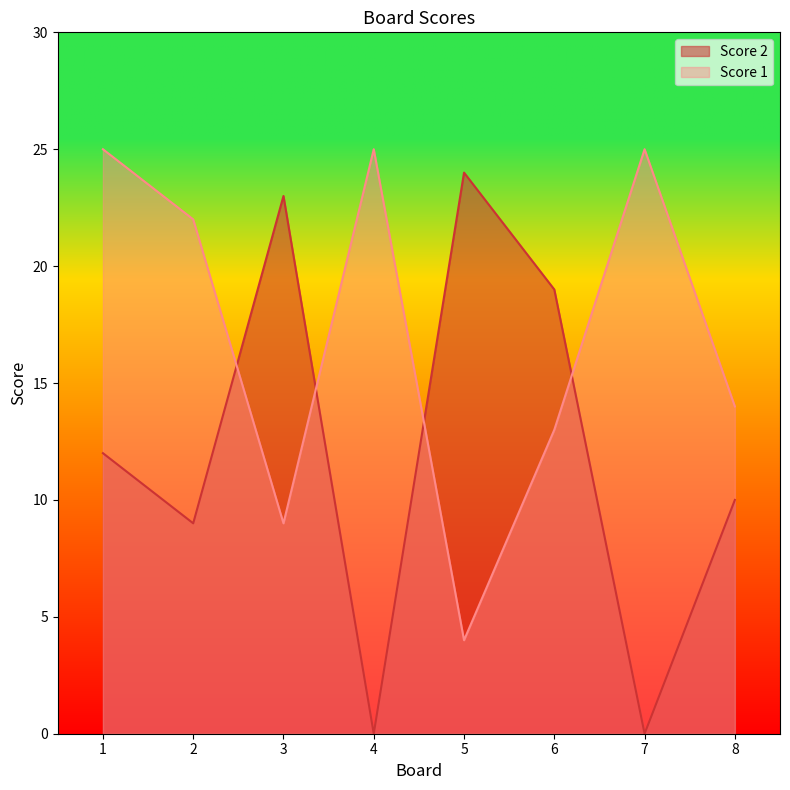

What are all the series names shown in the legend?

Score 2, Score 1